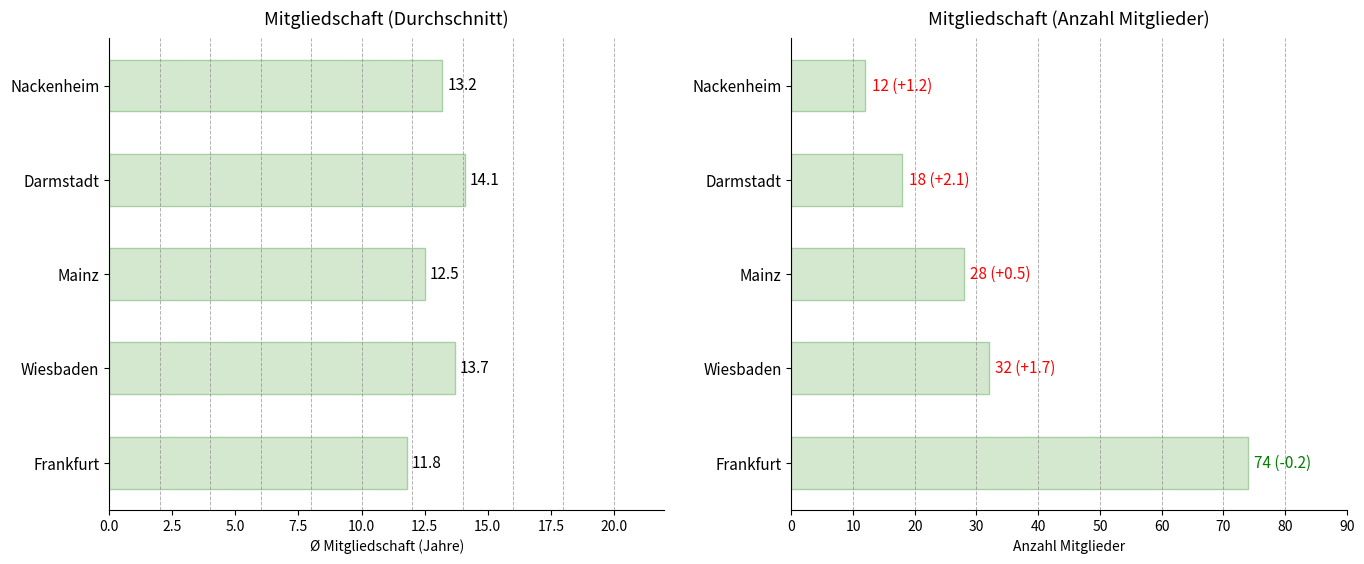

List the series in order of their peak value, lowest first.

Avg Mitgliedschaft, Anzahl Mitglieder